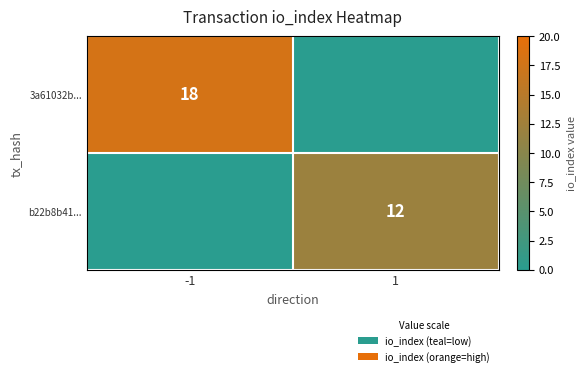

Is it true that b22b8b41... equals 4 at 1?

False